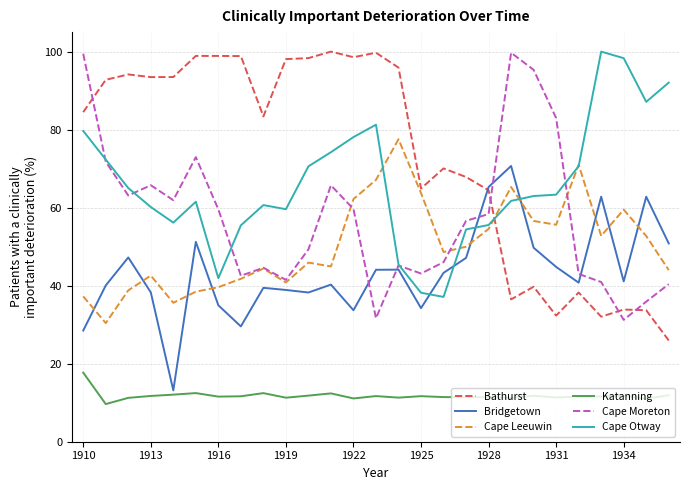

What is the lowest value of the Bridgetown series?

13.2